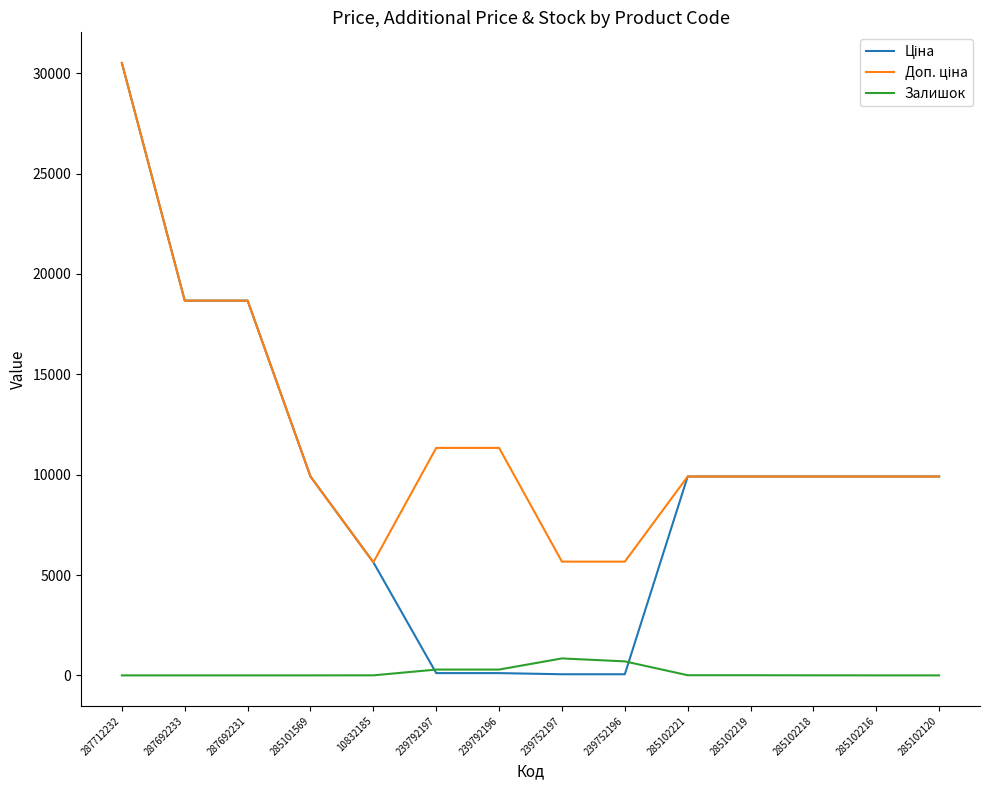

What is the difference between the highest and lowest values at 285102120?

9908.5